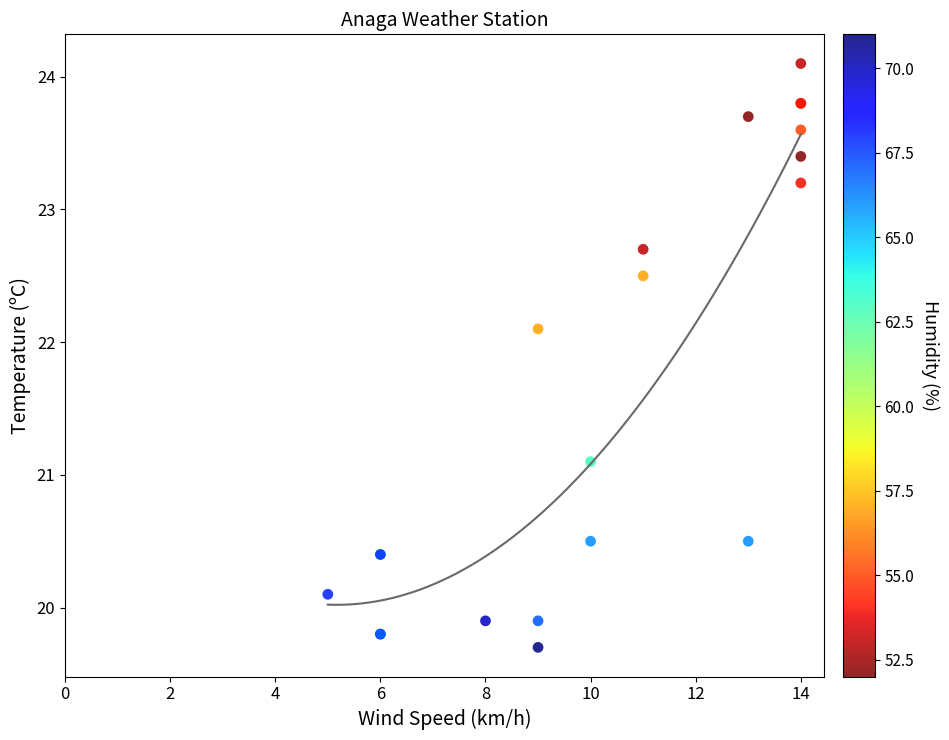

What Y value in the scatter plot is closest to 21?

21.1